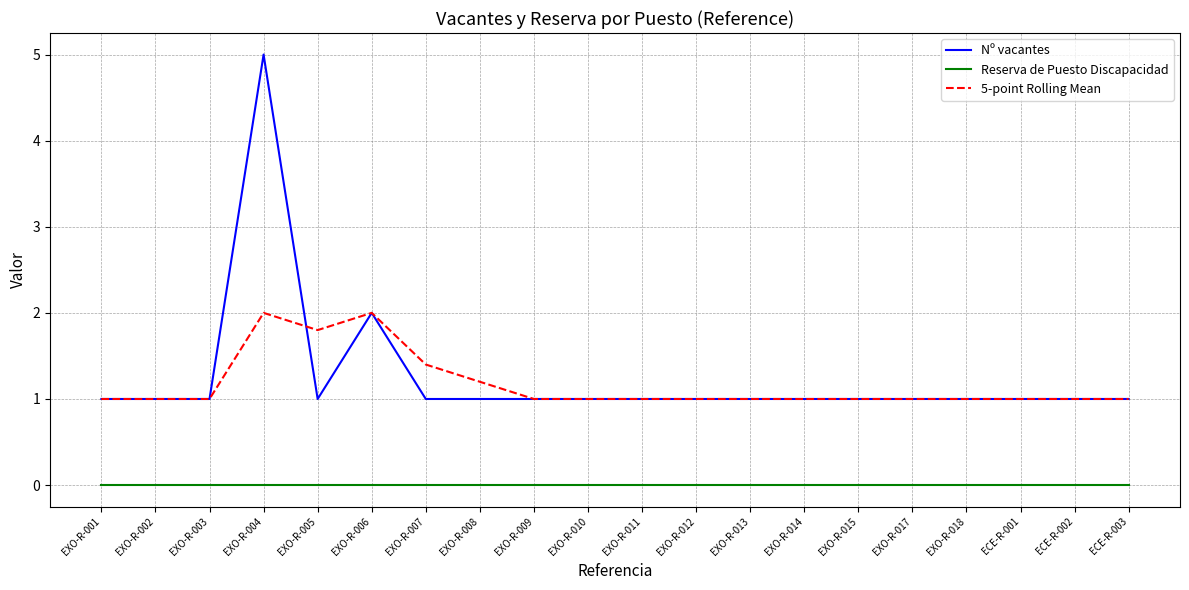

True or false: 5-point Rolling Mean and Reserva de Puesto Discapacidad intersect in this chart.

False